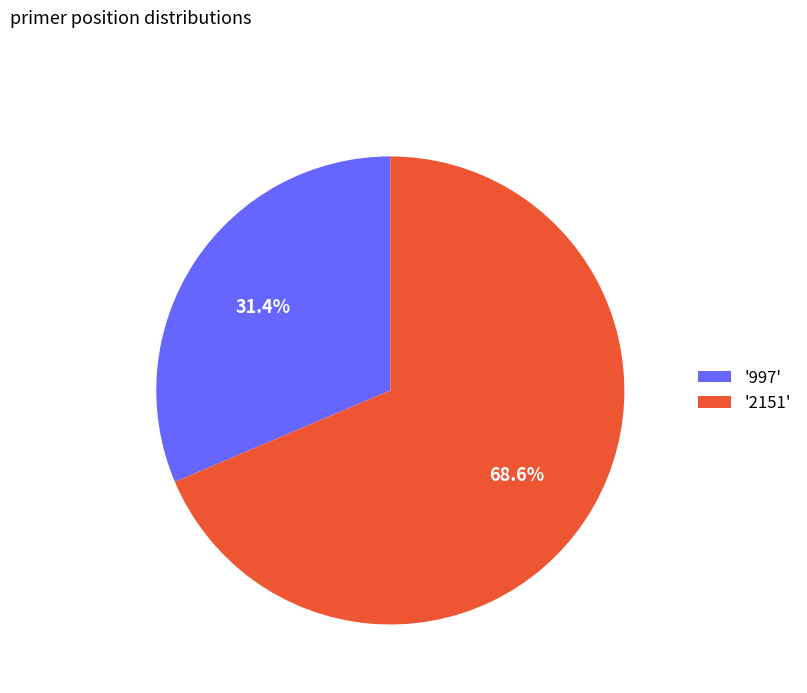

To the nearest percent, what is the average slice percentage?

50%